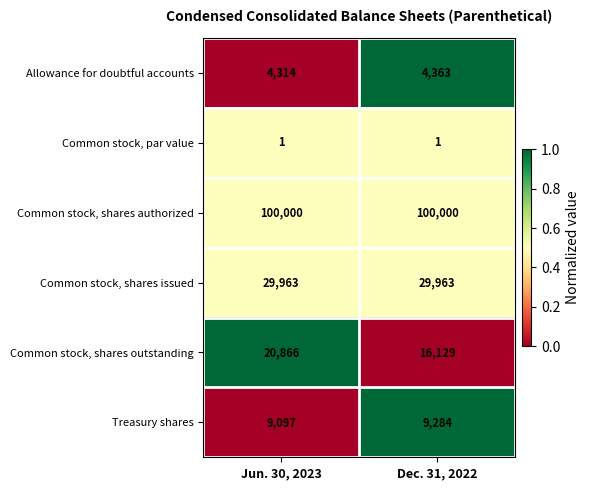

At Dec. 31, 2022, list the series in order from smallest to largest.

Common stock, par value, Allowance for doubtful accounts, Treasury shares, Common stock, shares outstanding, Common stock, shares issued, Common stock, shares authorized